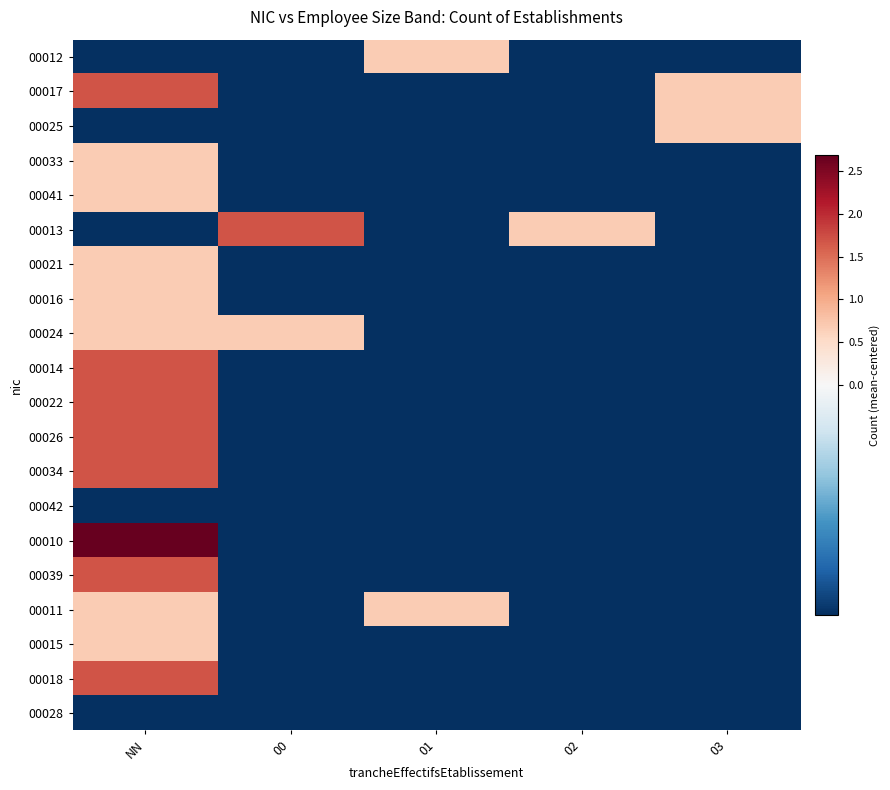

At how many categories does at least one series exceed 2?

1